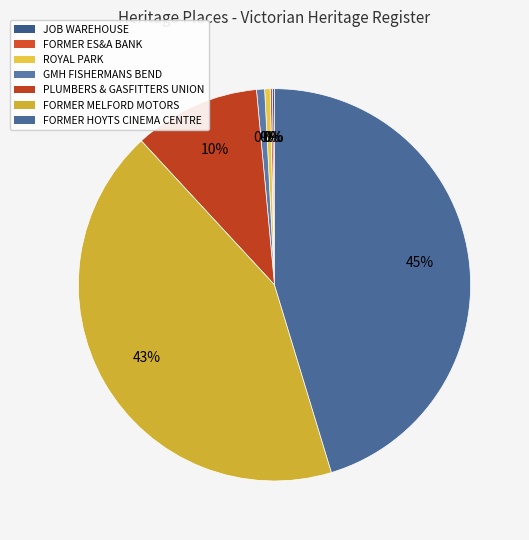

How many segments does this pie chart have?

7